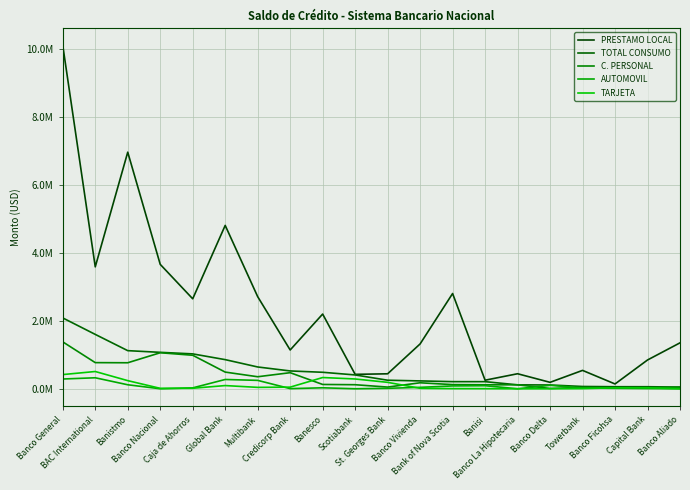

In TARJETA, how many points are lower than both neighbors (excluding endpoints)?

2